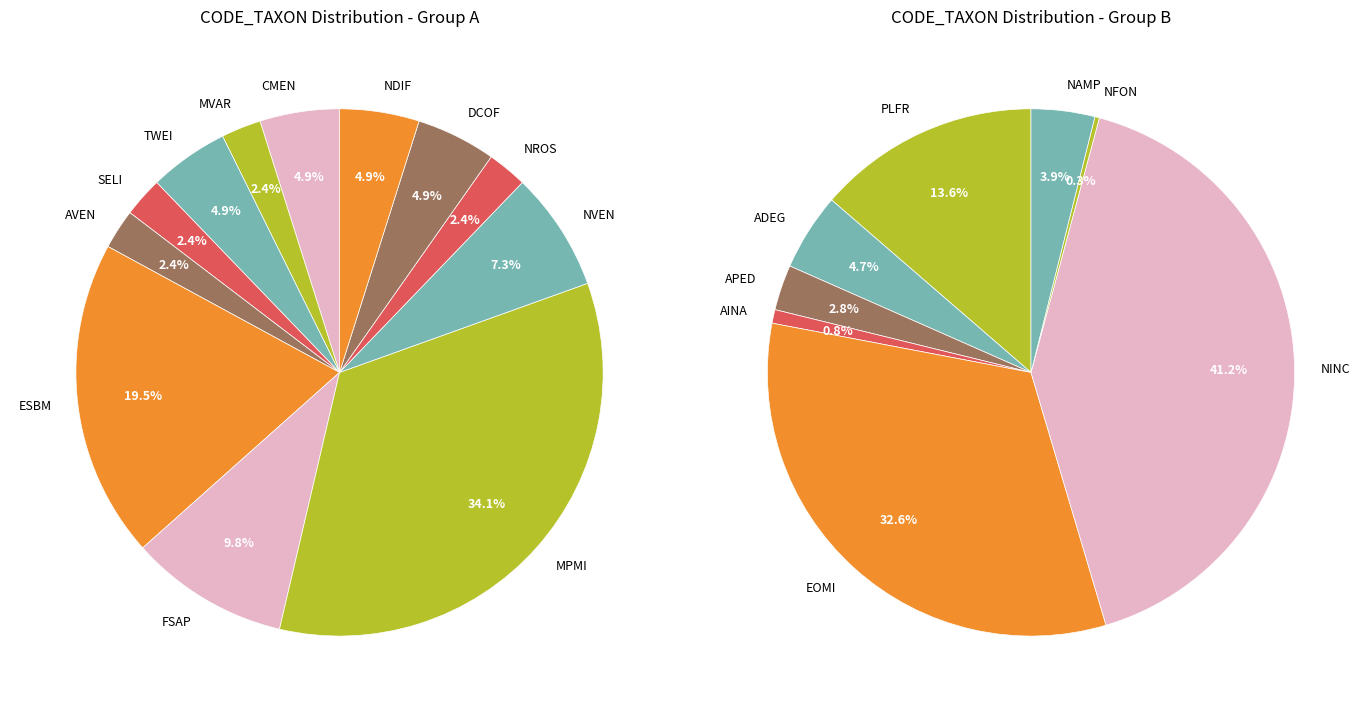

Which has a higher value, CMEN or TWEI?

CMEN